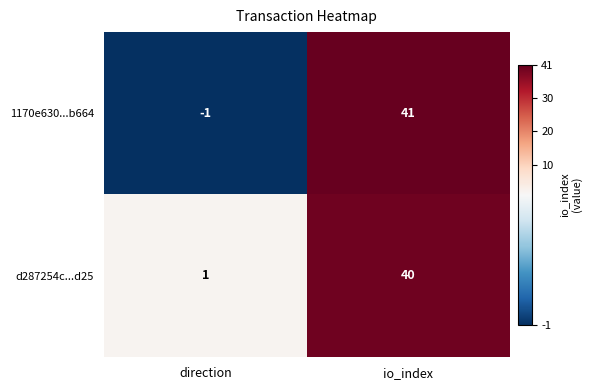

True or false: 1170e630...b664 has a value of -2 at direction.

False